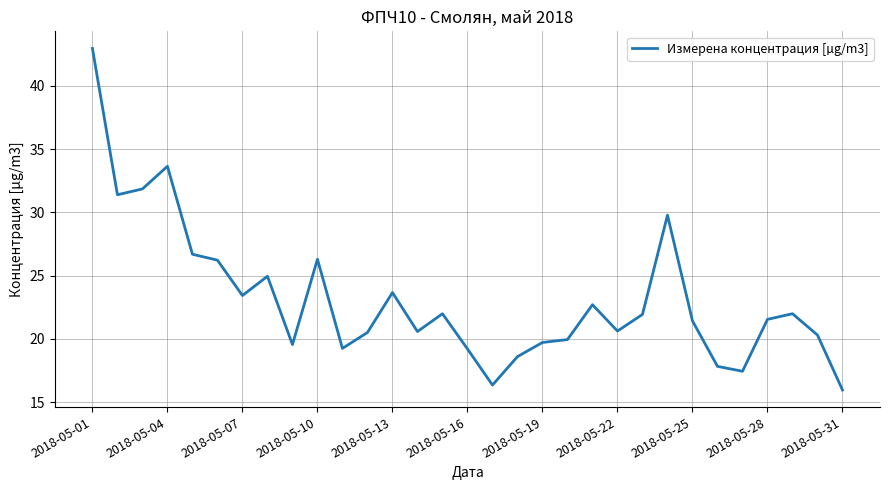

What is the greatest value displayed?

43.0